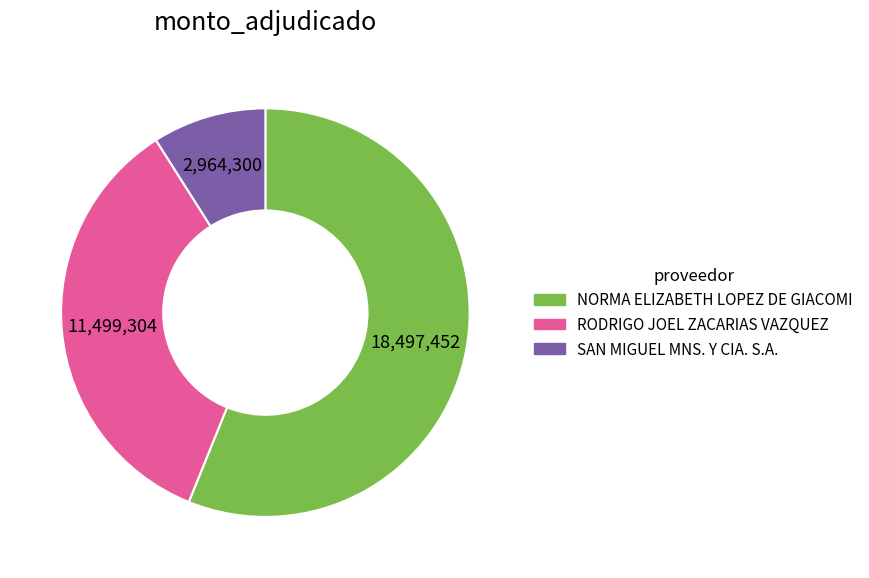

Approximately how many times larger is the value at RODRIGO JOEL ZACARIAS VAZQUEZ compared to SAN MIGUEL MNS. Y CIA. S.A.?

3.9